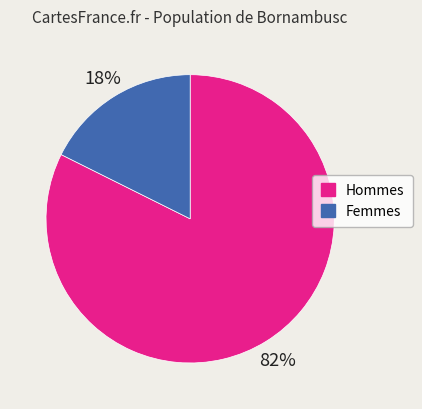

Is there a majority slice in this chart?

Yes